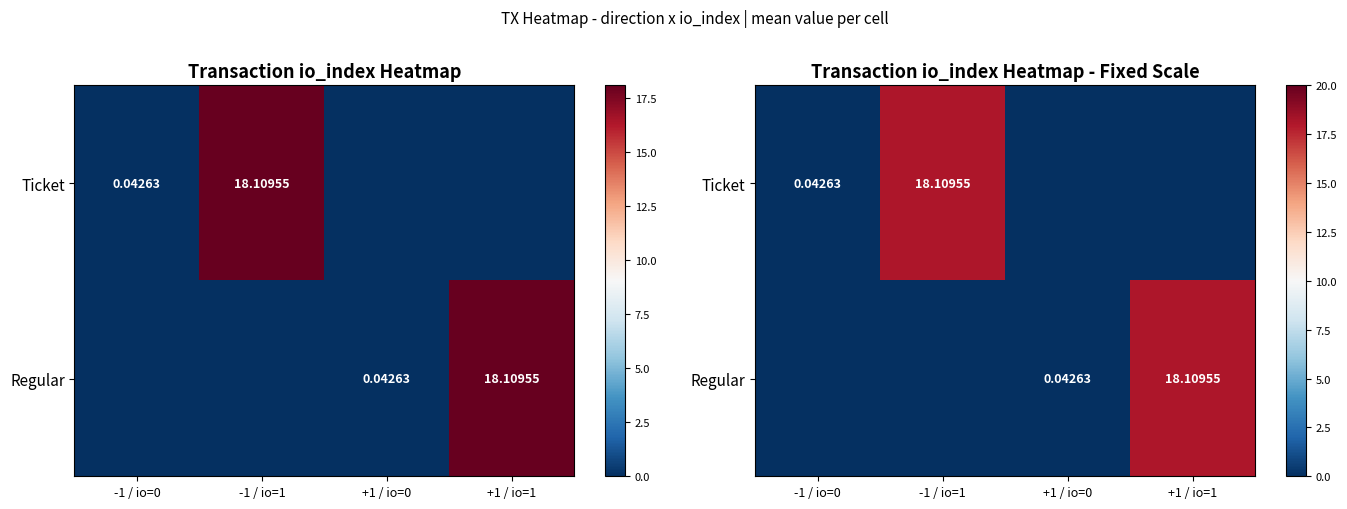

What is the total value across all series at +1 / io=1?

18.1